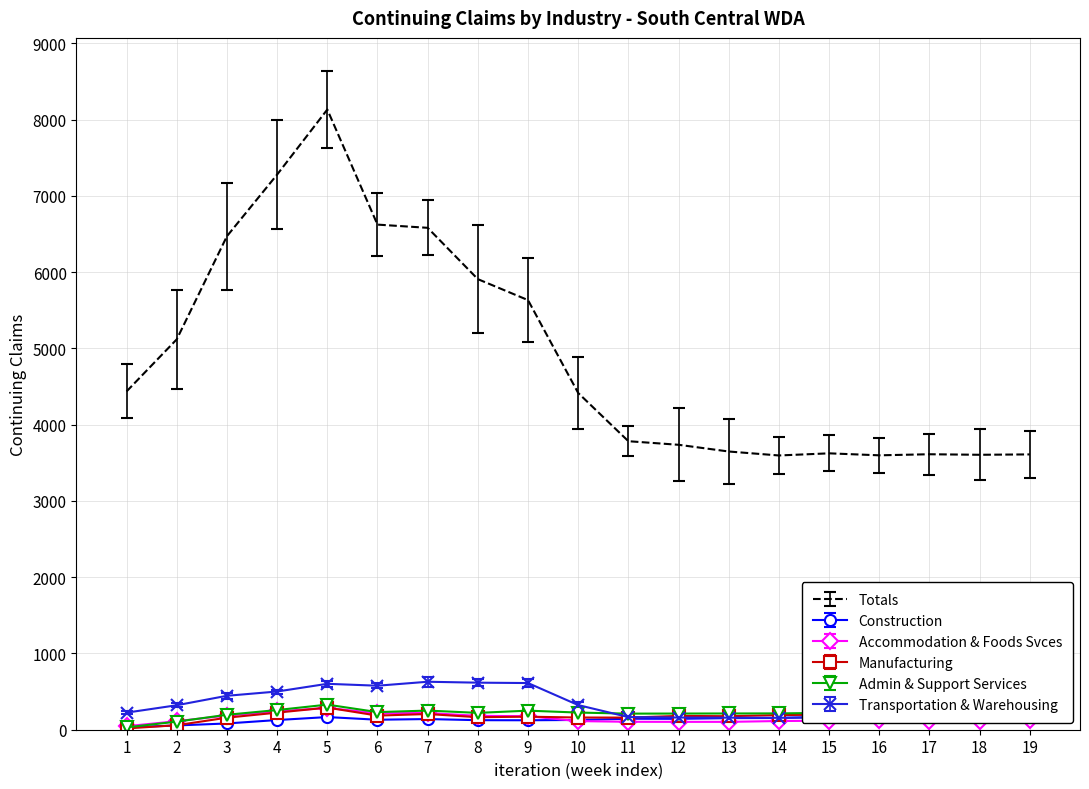

What is the greatest value displayed?

8132